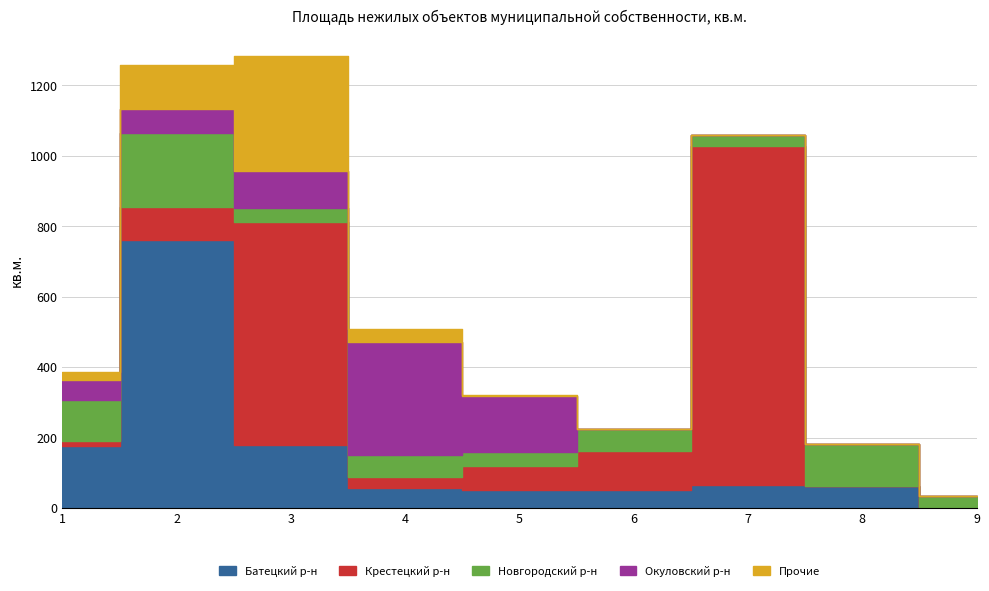

Which series has the widest spread of values?

Крестецкий р-н